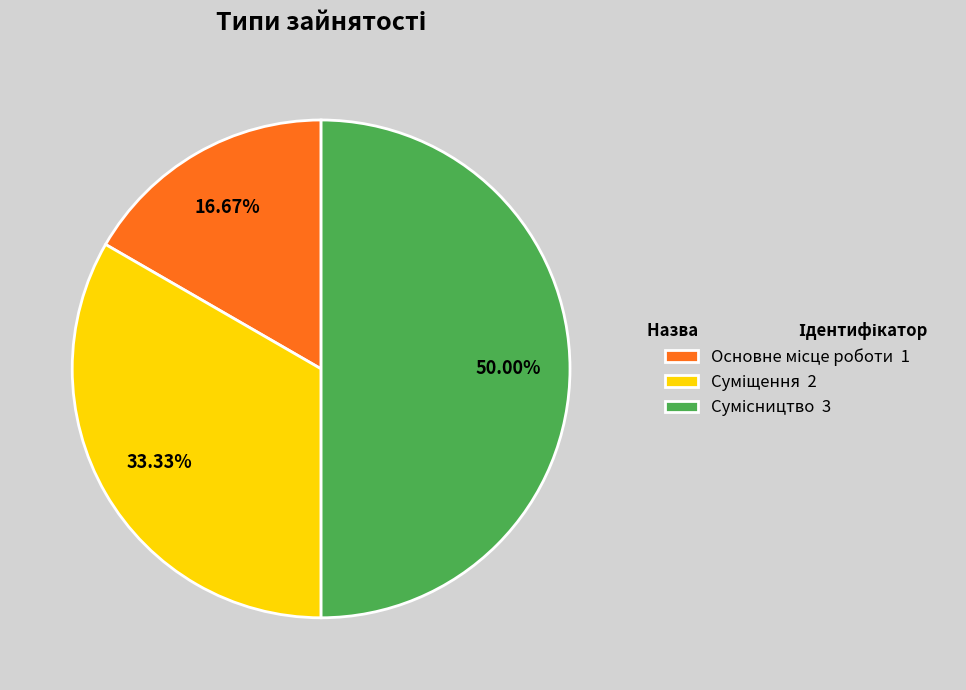

How many slices are in this pie chart?

3